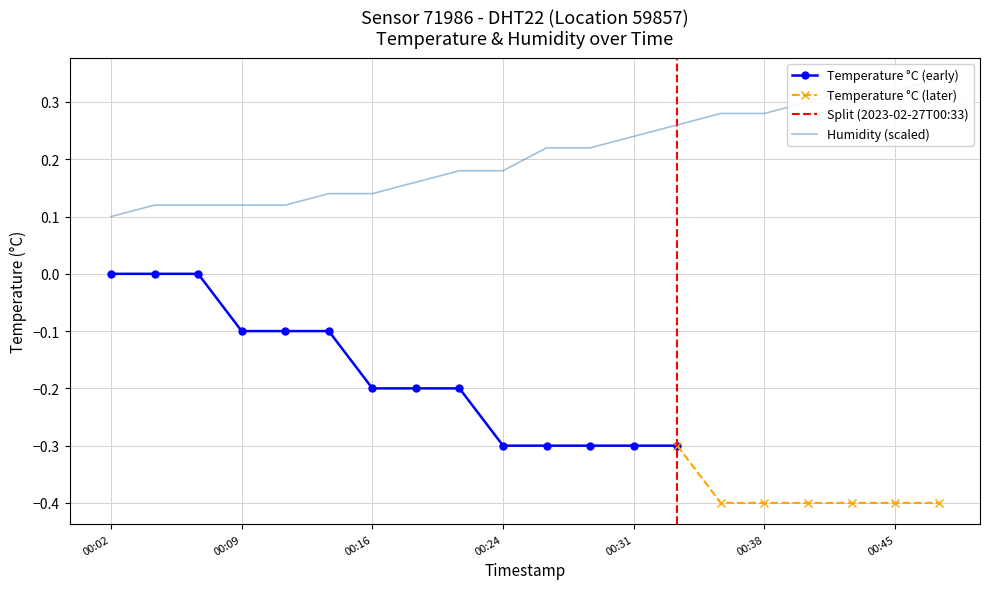

What is the value of the 19th point from the left?

0.3